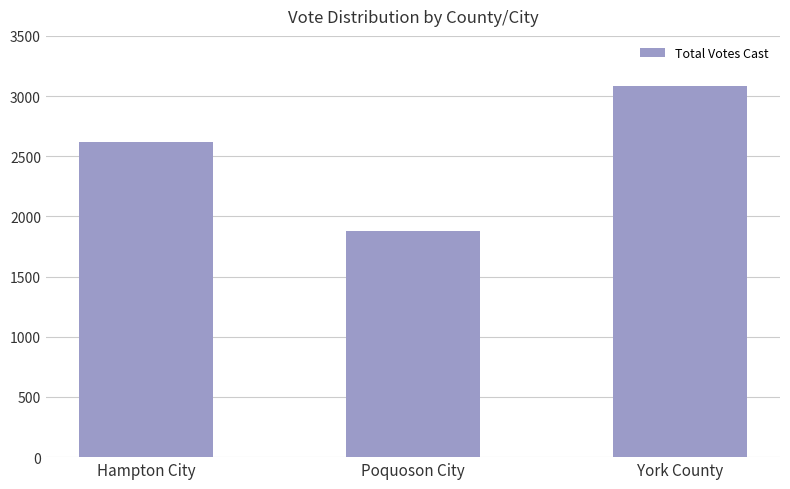

What is the value of the 3rd bar from the left?

3084